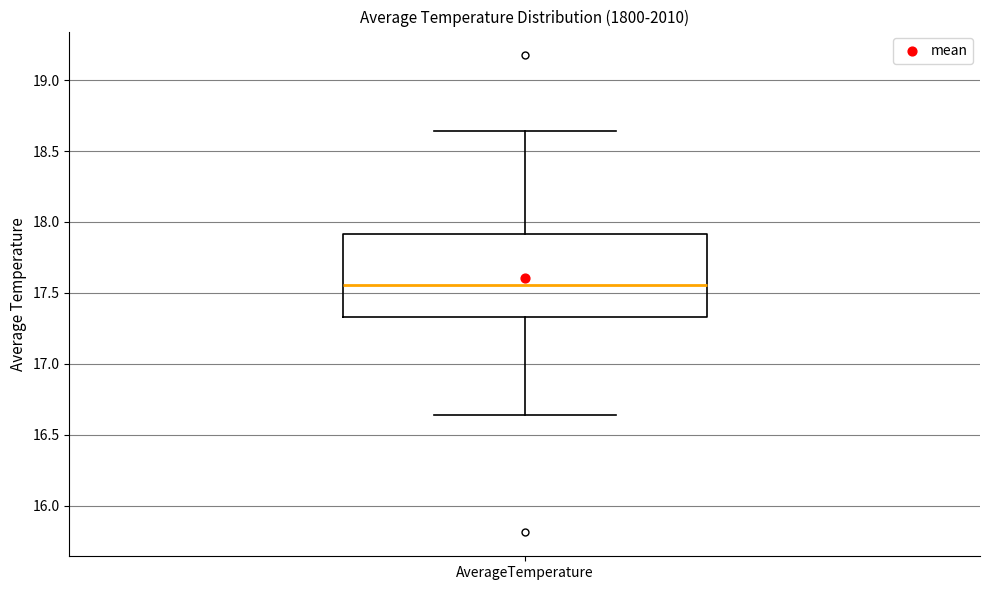

Transcribe this box plot: give where the median line is, the range the box spans, and where the two whiskers end, as read against the y-axis. The values are not printed on the chart, so give them approximately, as read against the axis.

median 17.55, box 17.35 to 17.90, whiskers 16.65 to 18.65